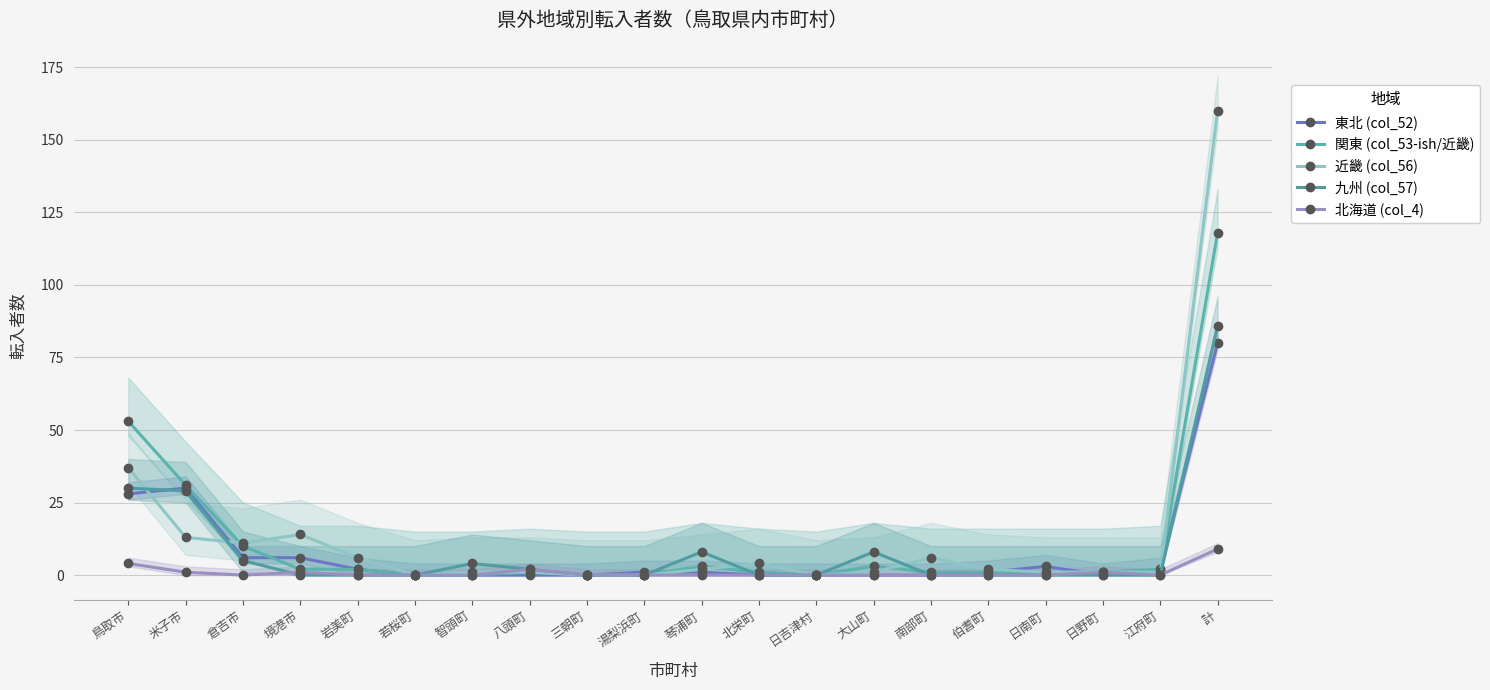

Where does the 近畿 (col_56) series first go above 2?

鳥取市